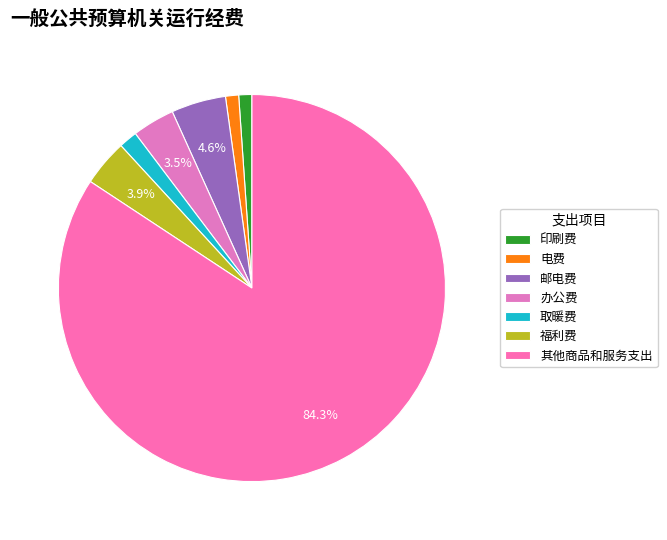

Is there any slice that represents more than half of the pie?

Yes